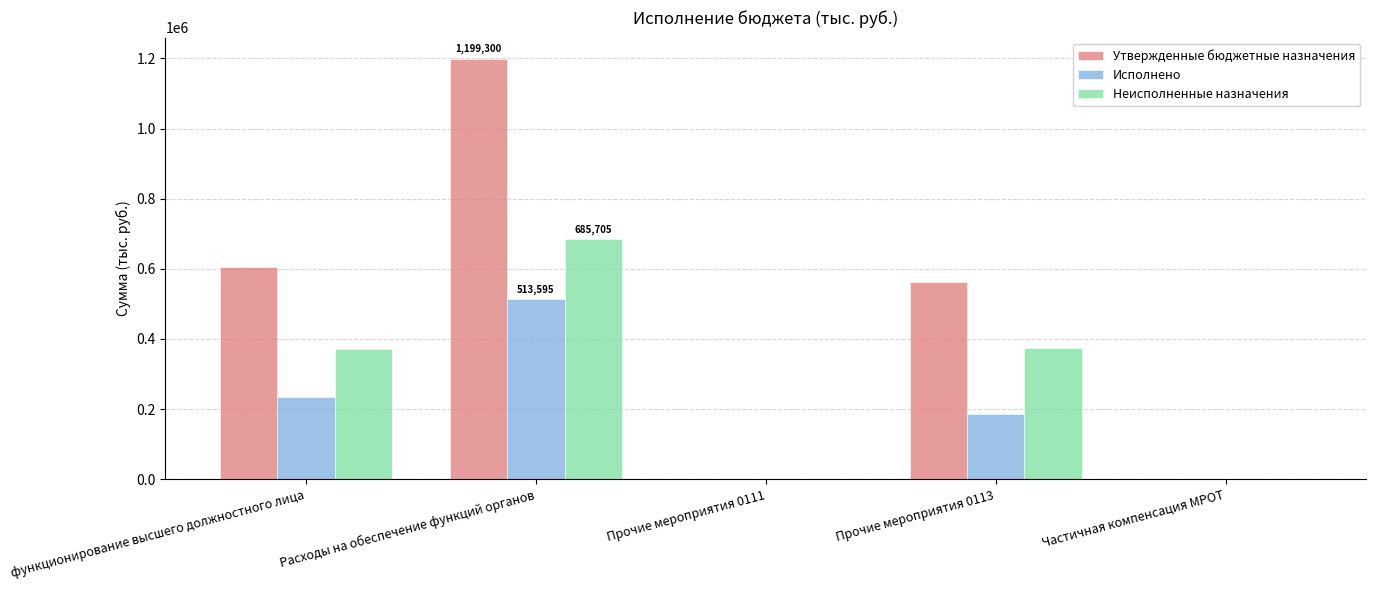

What is the total value across all series at Прочие мероприятия 0113?

1123564.5